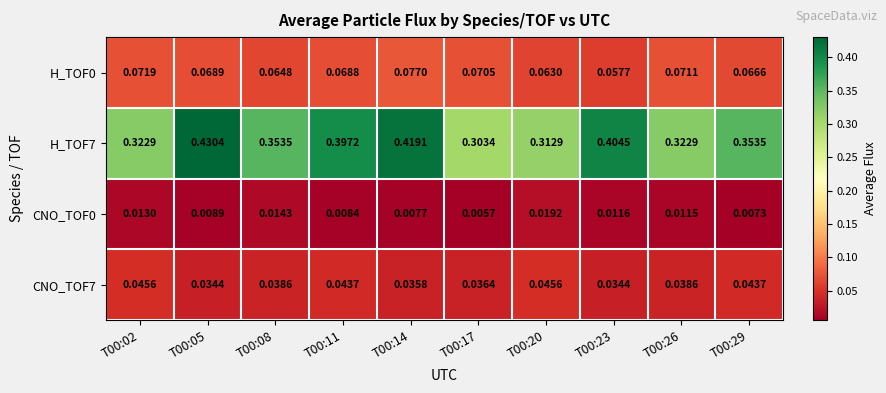

Is the value of H_TOF7 at T00:29 greater than the value of H_TOF0 at T00:02?

Yes